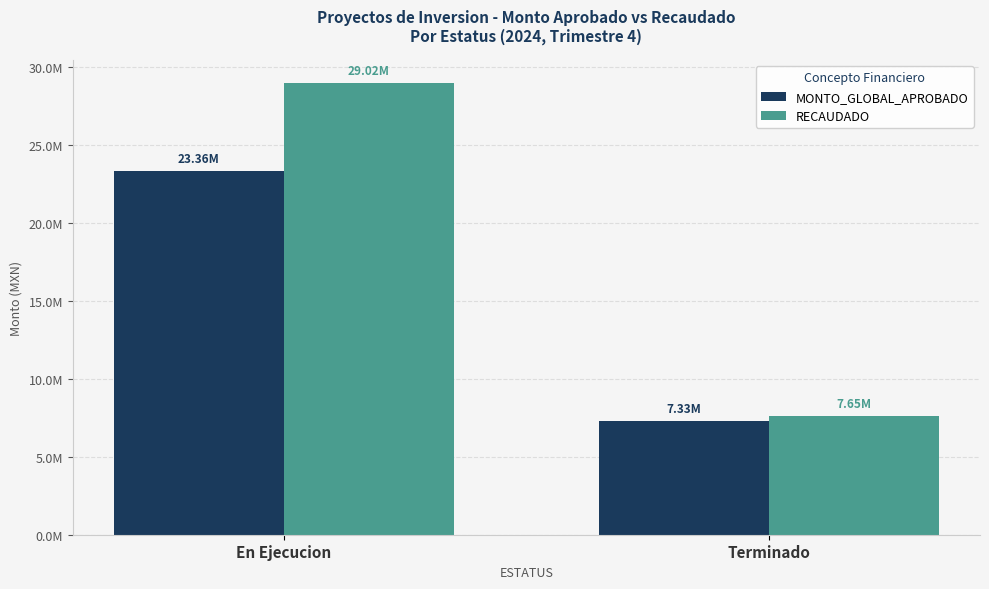

At which category is the sum across all series the highest?

En Ejecucion